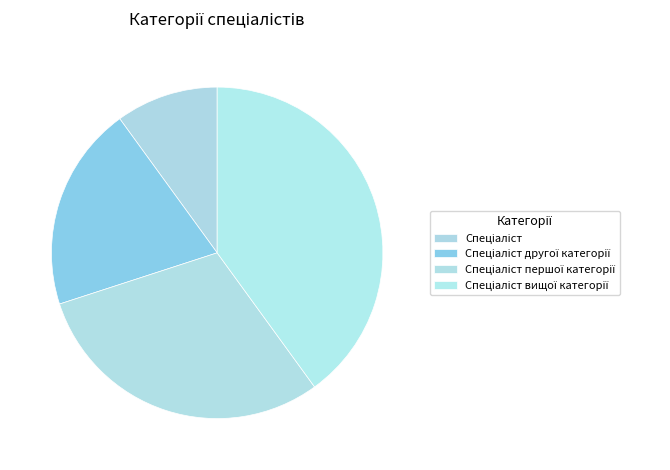

How many slices are in this pie chart?

4